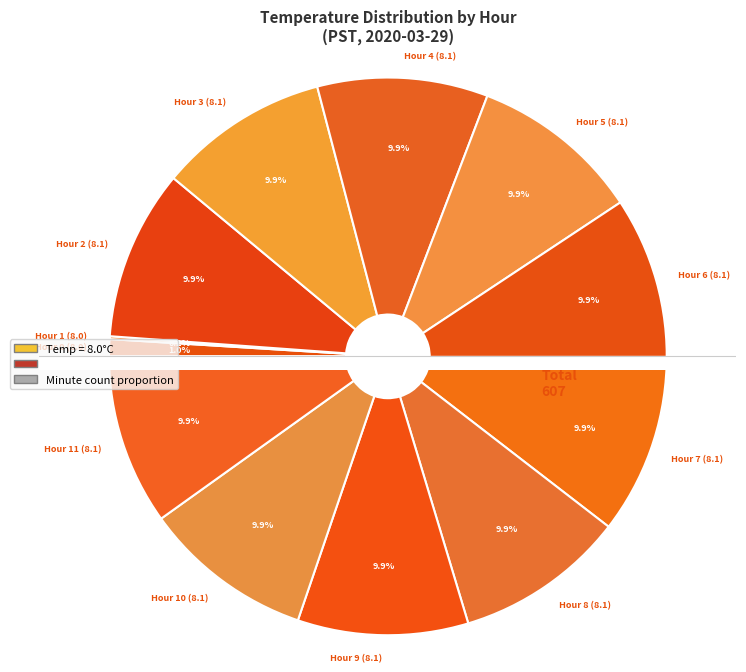

Rank the categories by value from highest to lowest.

Hour 2 (8.1), Hour 3 (8.1), Hour 4 (8.1), Hour 5 (8.1), Hour 6 (8.1), Hour 7 (8.1), Hour 8 (8.1), Hour 9 (8.1), Hour 10 (8.1), Hour 11 (8.1), Hour 0 (8.0), Hour 1 (8.0)